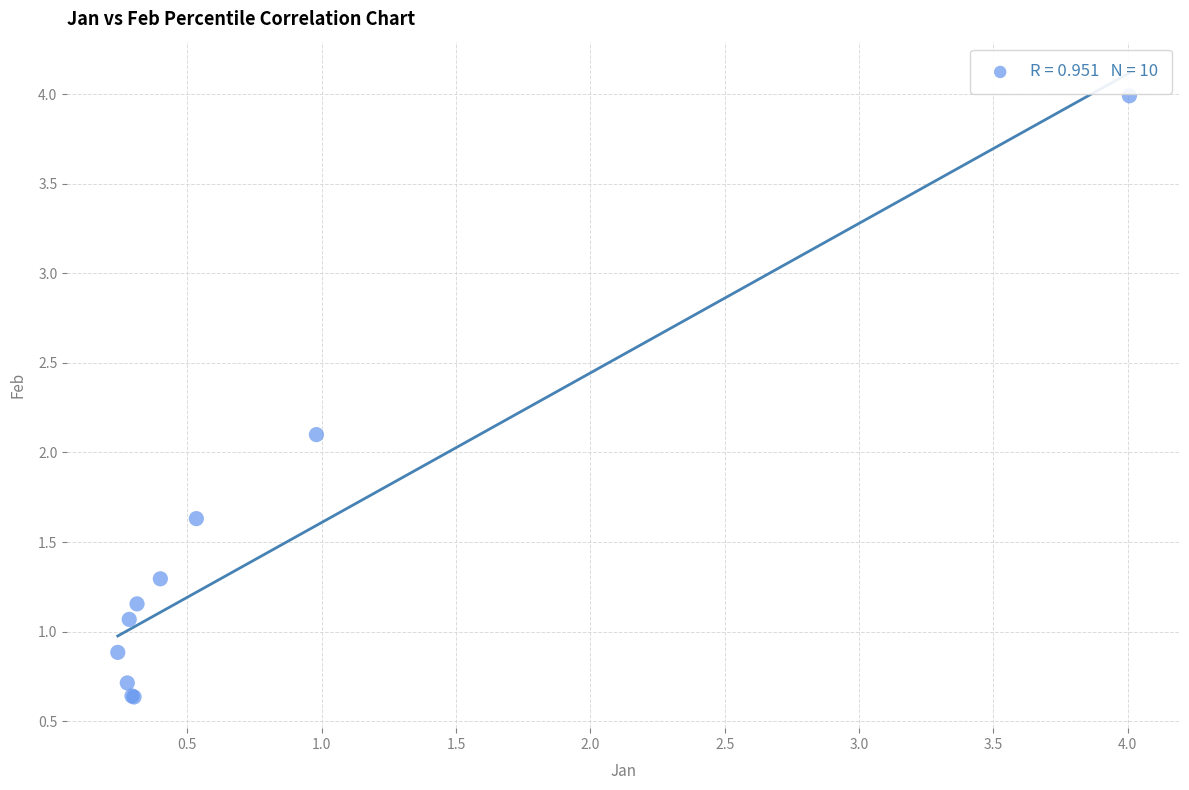

What Y value in the scatter plot is closest to 2?

2.1